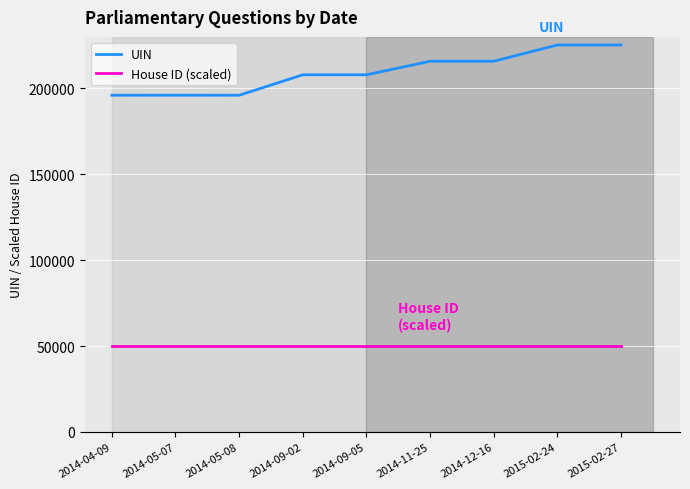

Is it true that UIN equals 207936 at 2014-09-02?

True